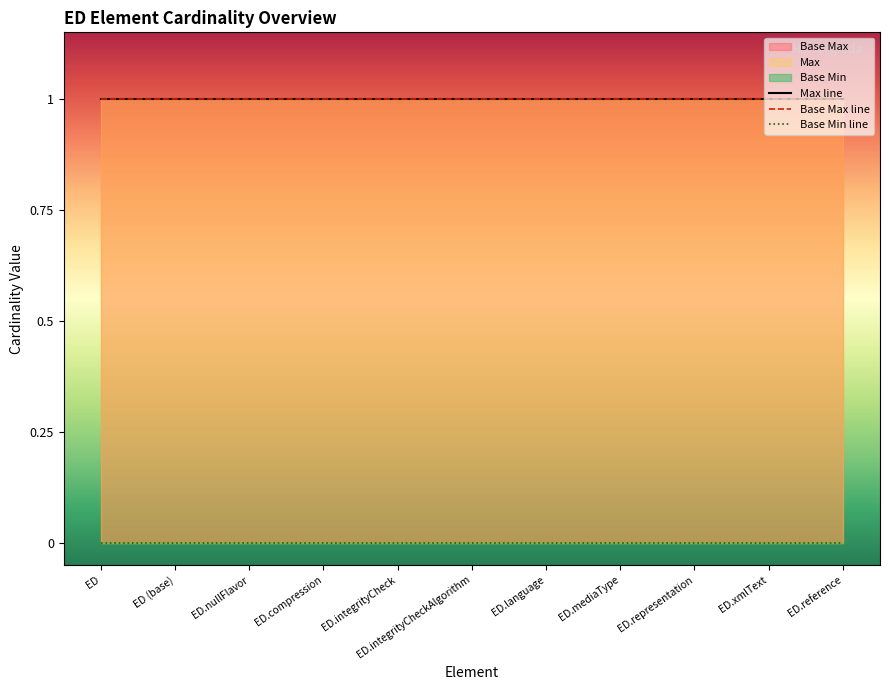

Which series has the widest spread of values?

Max line